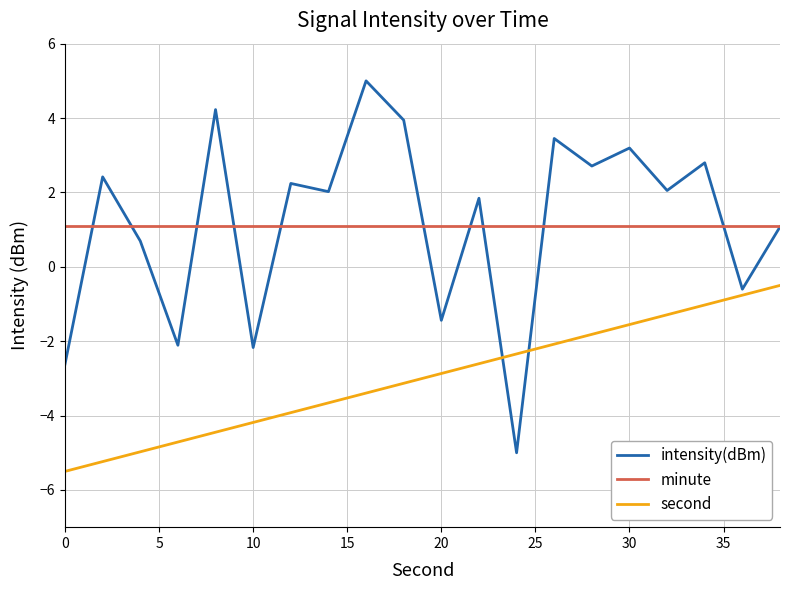

What is the minimum value shown in the chart?

-5.5